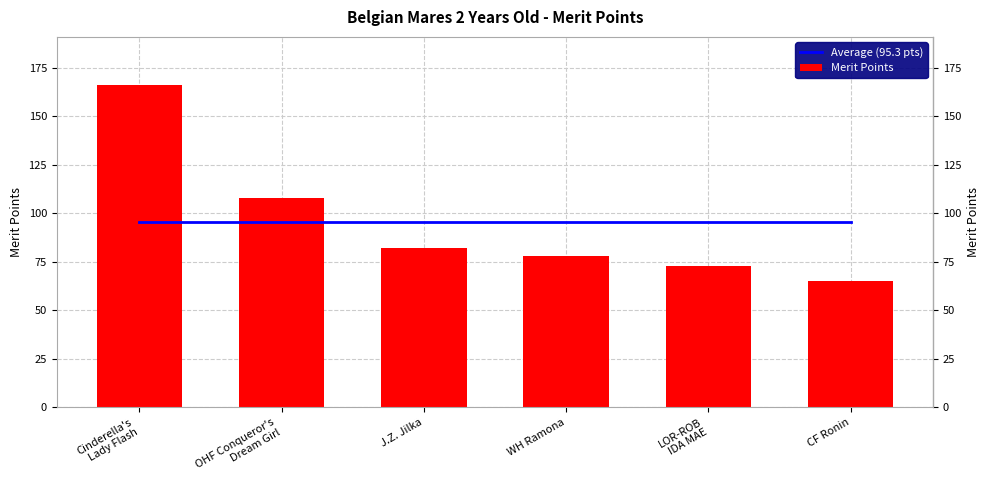

Which series changed the most between WH Ramona and CF Ronin?

Merit Points